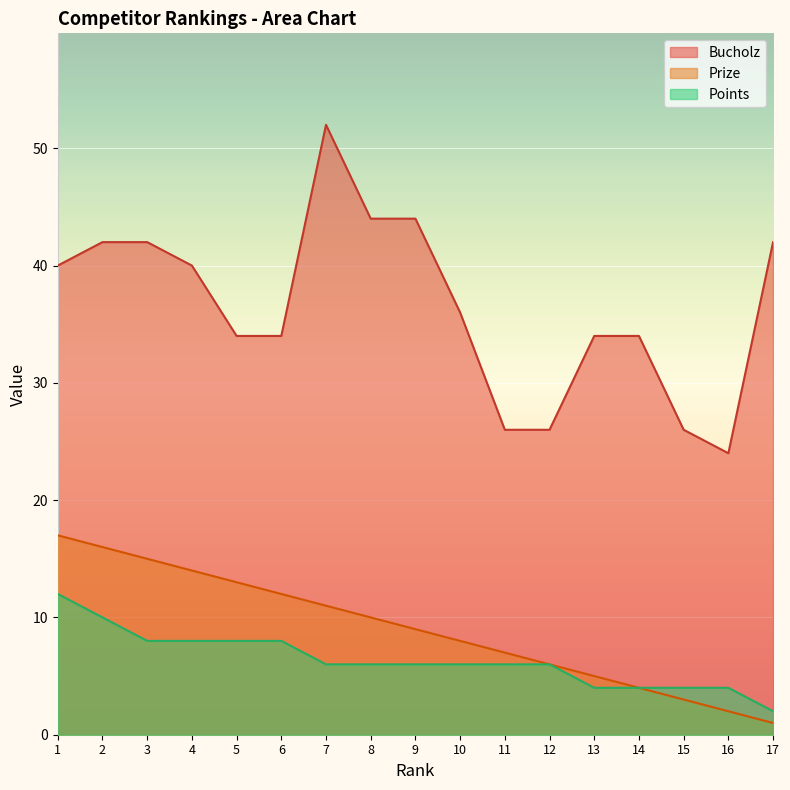

The Prize series shows 10 at 8. True or false?

True